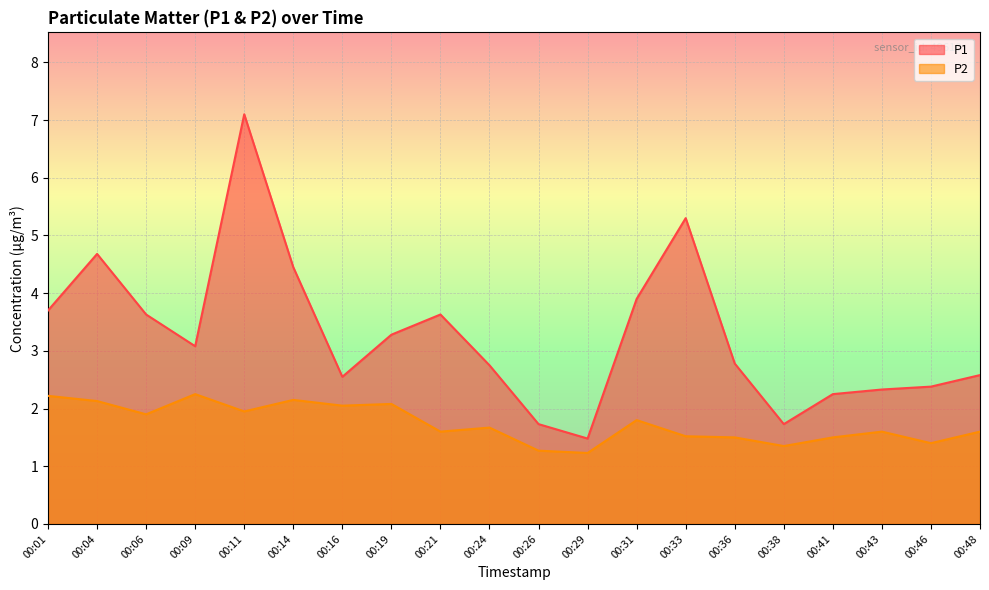

Reading left to right, transcribe all the data shown in this chart.

P1: 00:01=3.7	00:04=4.7	00:06=3.6	00:09=3.1	00:11=7.1	00:14=4.5	00:16=2.5	00:19=3.3	00:21=3.6	00:24=2.8	00:26=1.7	00:29=1.5	00:31=3.9	00:33=5.3	00:36=2.8	00:38=1.7	00:41=2.2	00:43=2.3	00:46=2.4	00:48=2.6
P2: 00:01=2.2	00:04=2.1	00:06=1.9	00:09=2.2	00:11=1.9	00:14=2.1	00:16=2.0	00:19=2.1	00:21=1.6	00:24=1.7	00:26=1.3	00:29=1.2	00:31=1.8	00:33=1.5	00:36=1.5	00:38=1.4	00:41=1.5	00:43=1.6	00:46=1.4	00:48=1.6